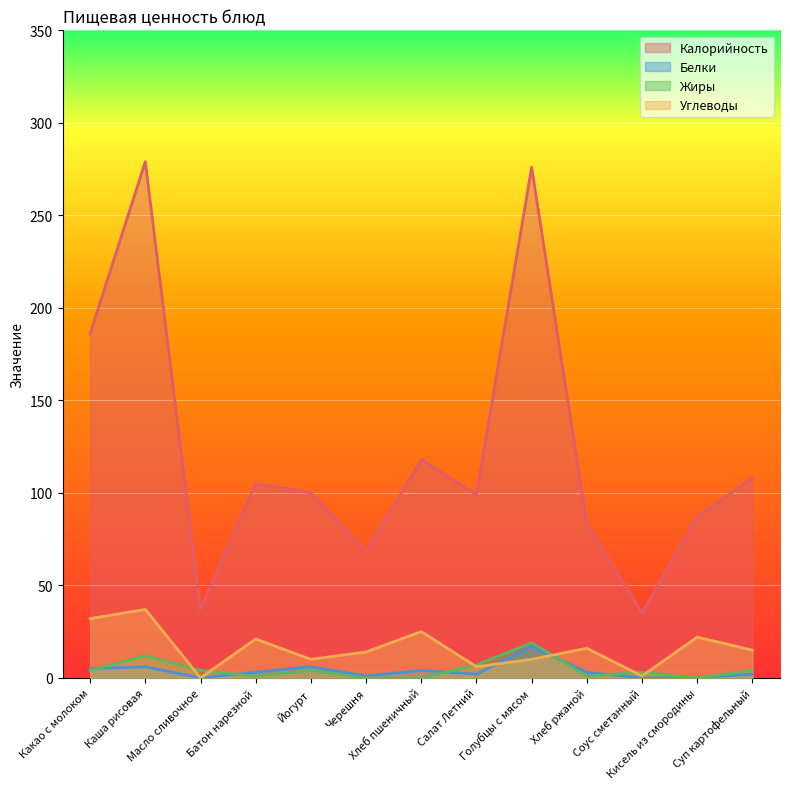

What is the sum of the Калорийность values at Кисель из смородины and Хлеб ржаной?

170